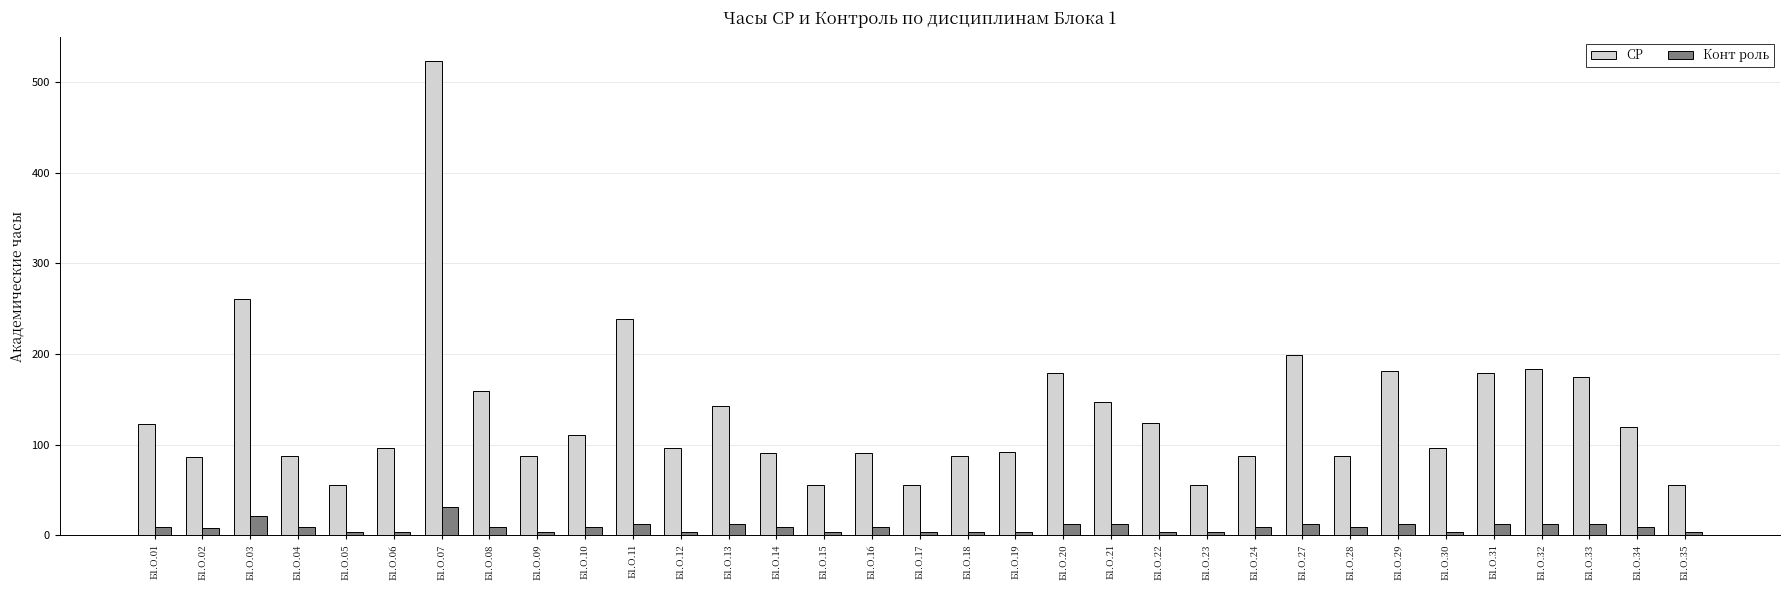

At which label is СР closest to 289?

Б1.О.03